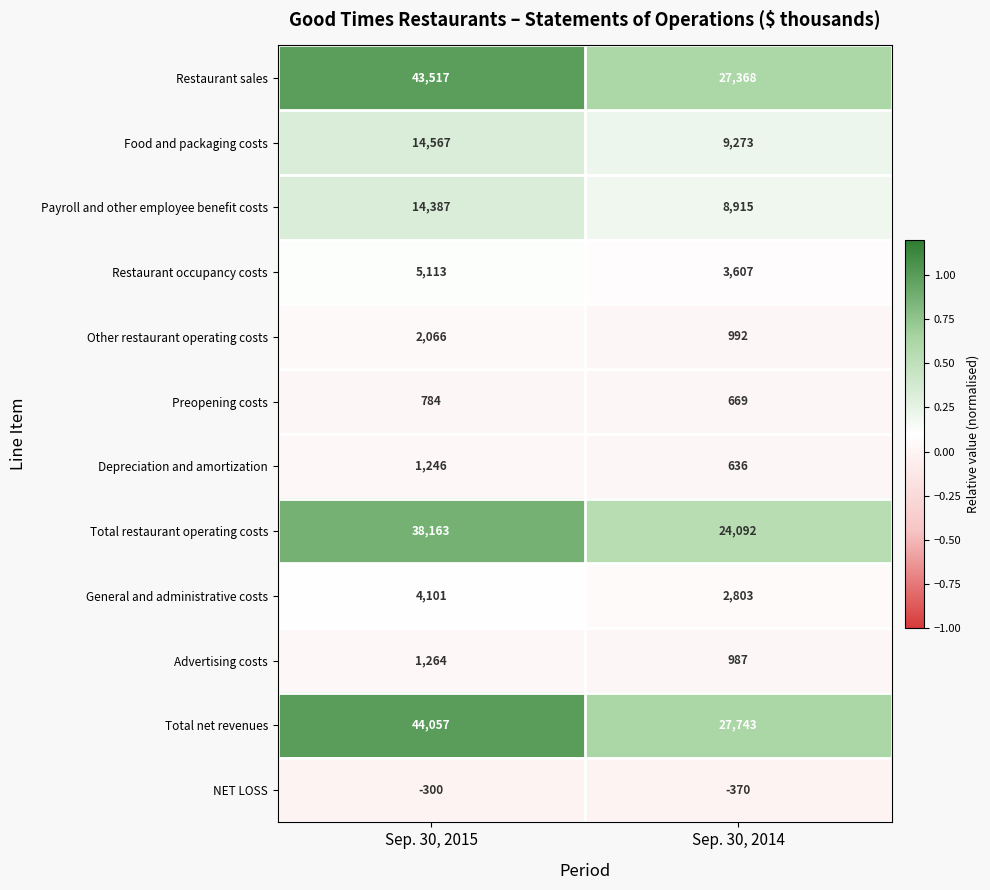

How many categories are shown in the chart?

2